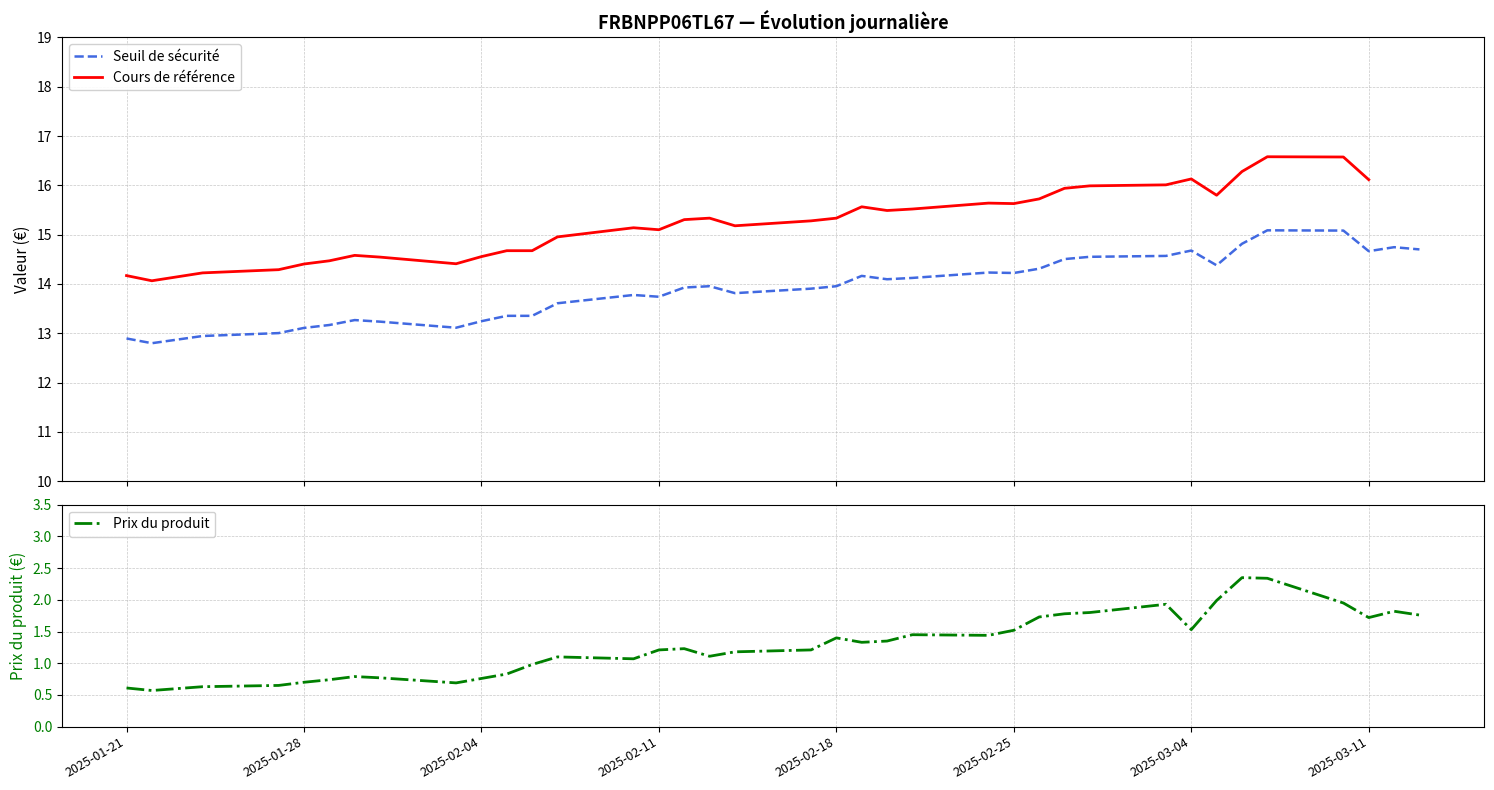

How many distinct data groups are displayed?

3